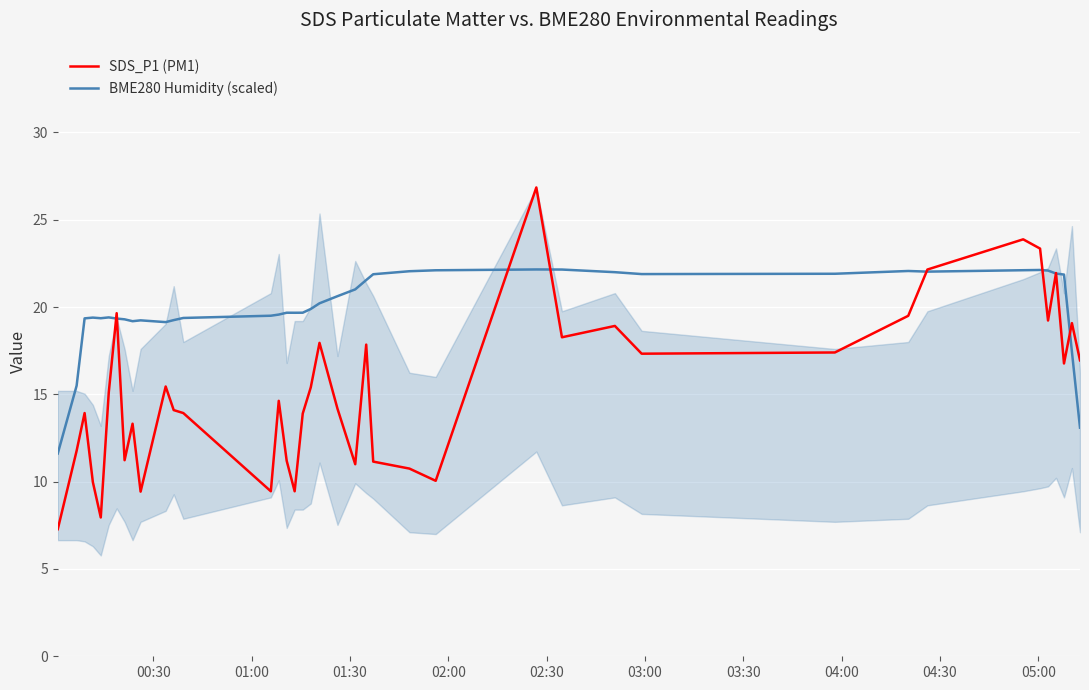

What is the minimum value shown in the chart?

7.3